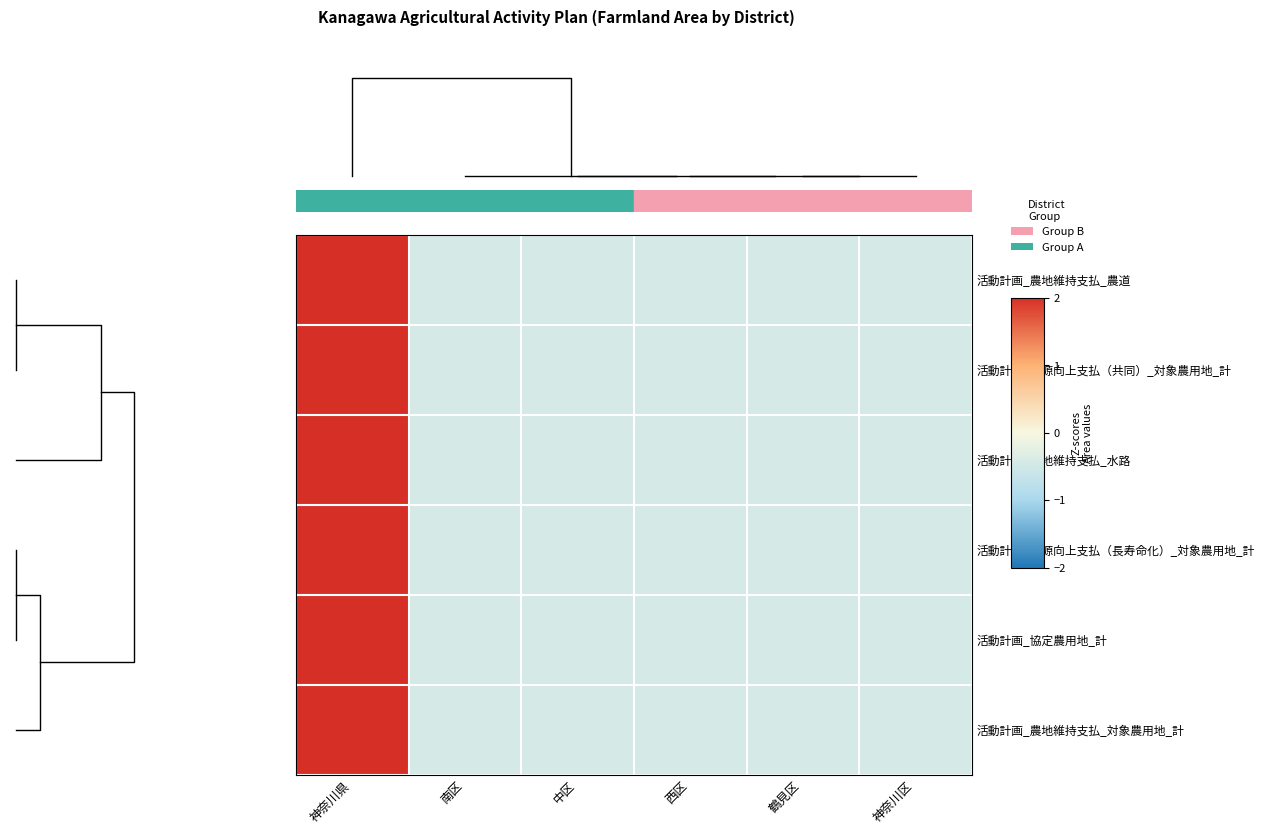

The value of row_3 at 2 is -0.1. True or false?

False